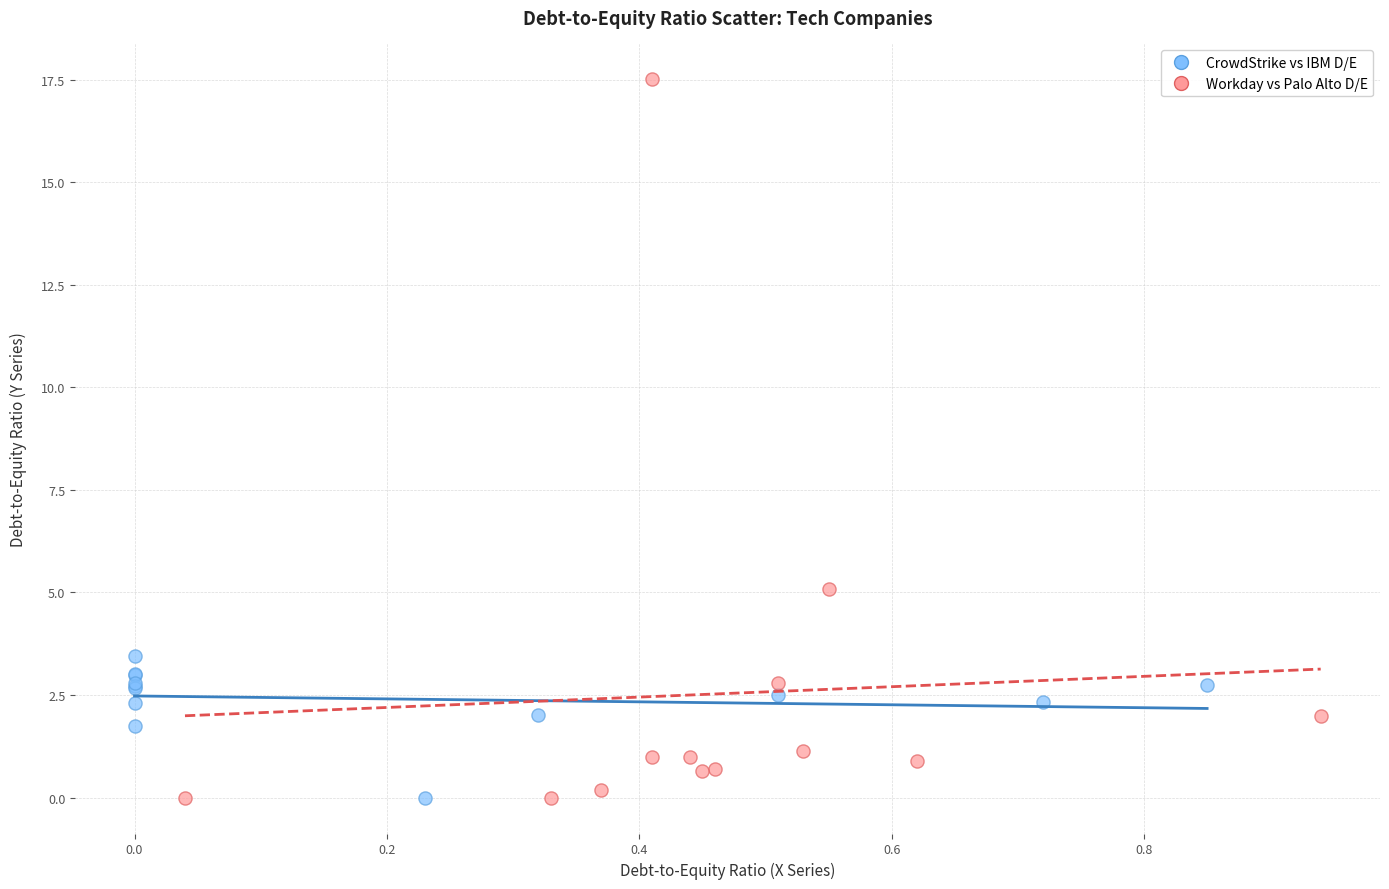

Which series has the largest Y range (max minus min)?

Workday vs Palo Alto D/E